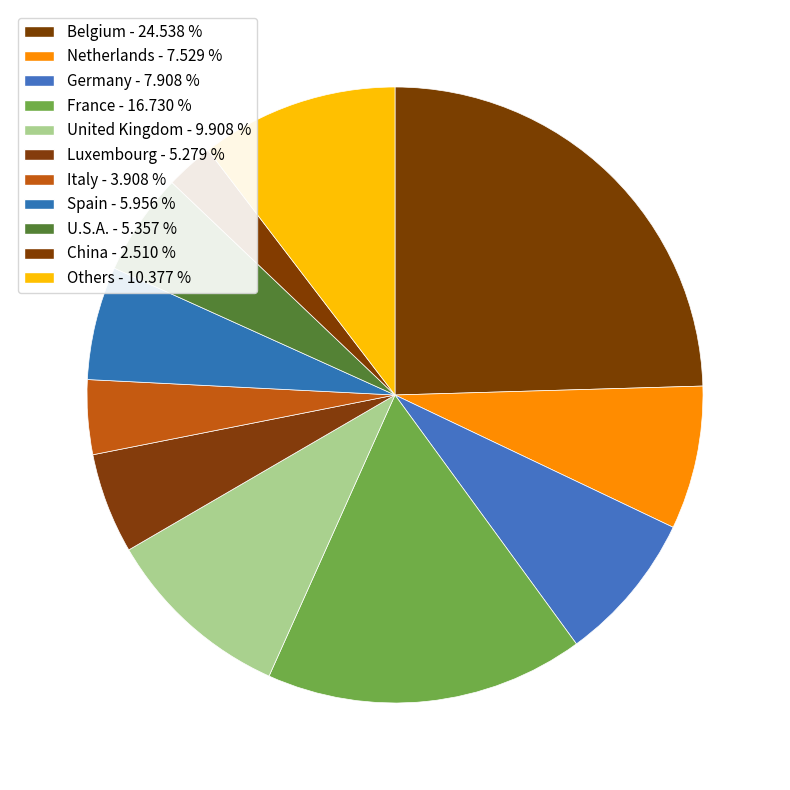

Is the sum of Netherlands and China greater than half?

No